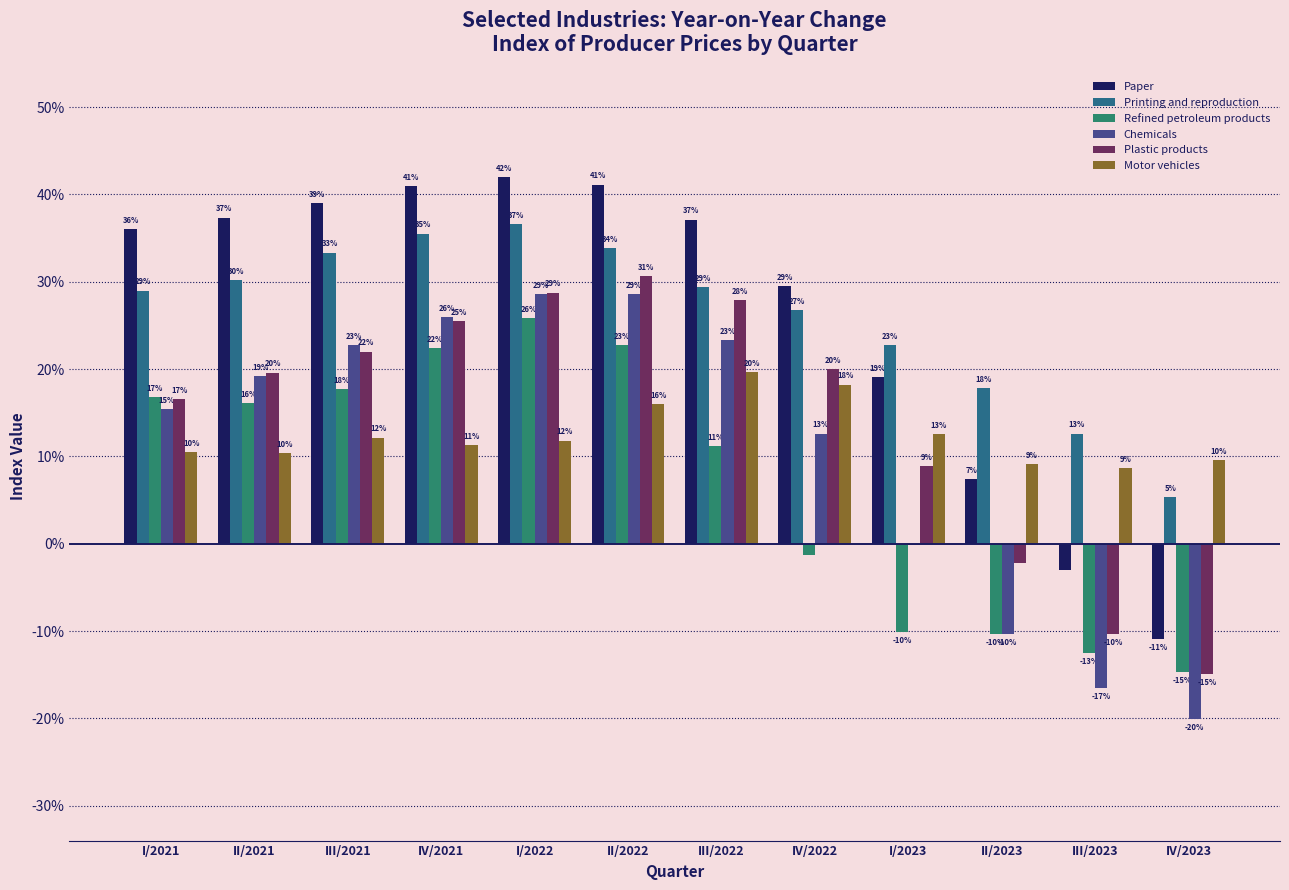

Does the chart contain stacked bars?

No